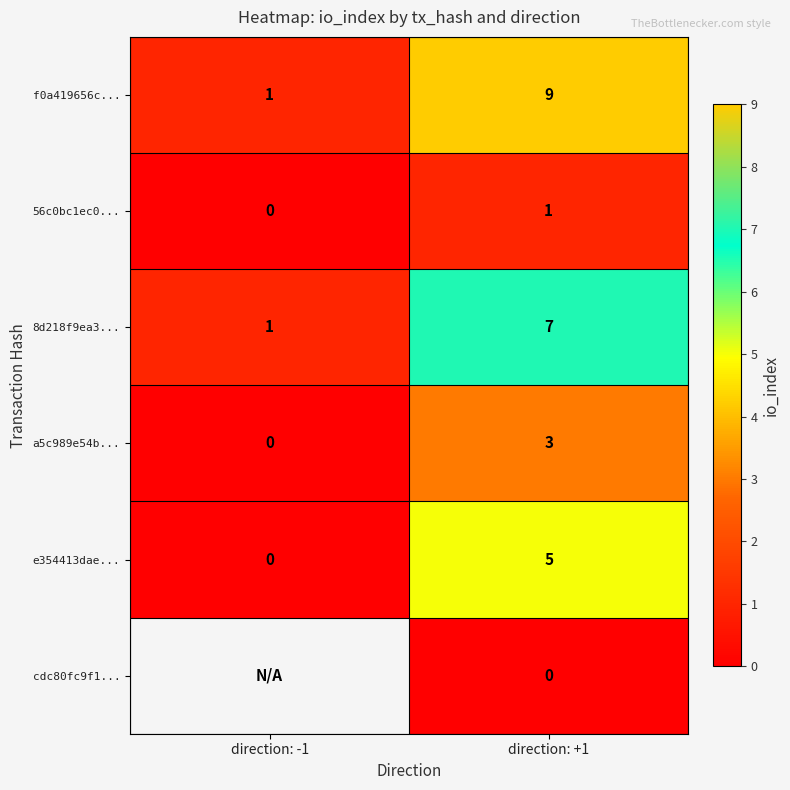

True or false: a5c989e54b... has a value of 3 at direction: +1.

True